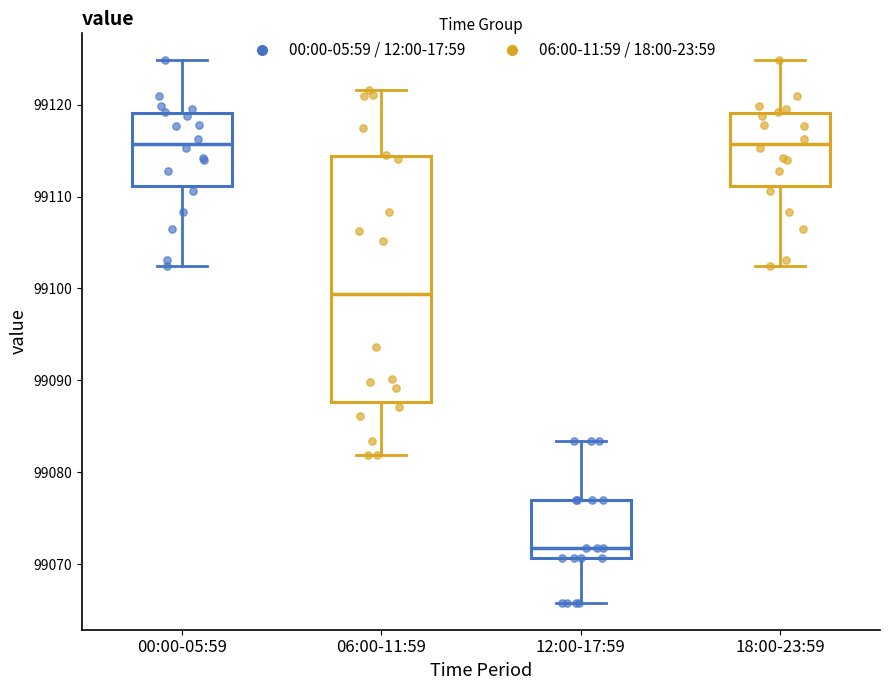

Reading left to right, transcribe this box plot: for each box, give where its median line is, the range the box spans, and where its two whiskers end, as read against the y-axis. The values are not printed on the chart, so give them approximately, as read against the axis.

00:00-05:59: median 99116, box 99111 to 99119, whiskers 99102 to 99125
06:00-11:59: median 99099, box 99088 to 99114, whiskers 99082 to 99122
12:00-17:59: median 99072, box 99071 to 99077, whiskers 99066 to 99083
18:00-23:59: median 99116, box 99111 to 99119, whiskers 99102 to 99125